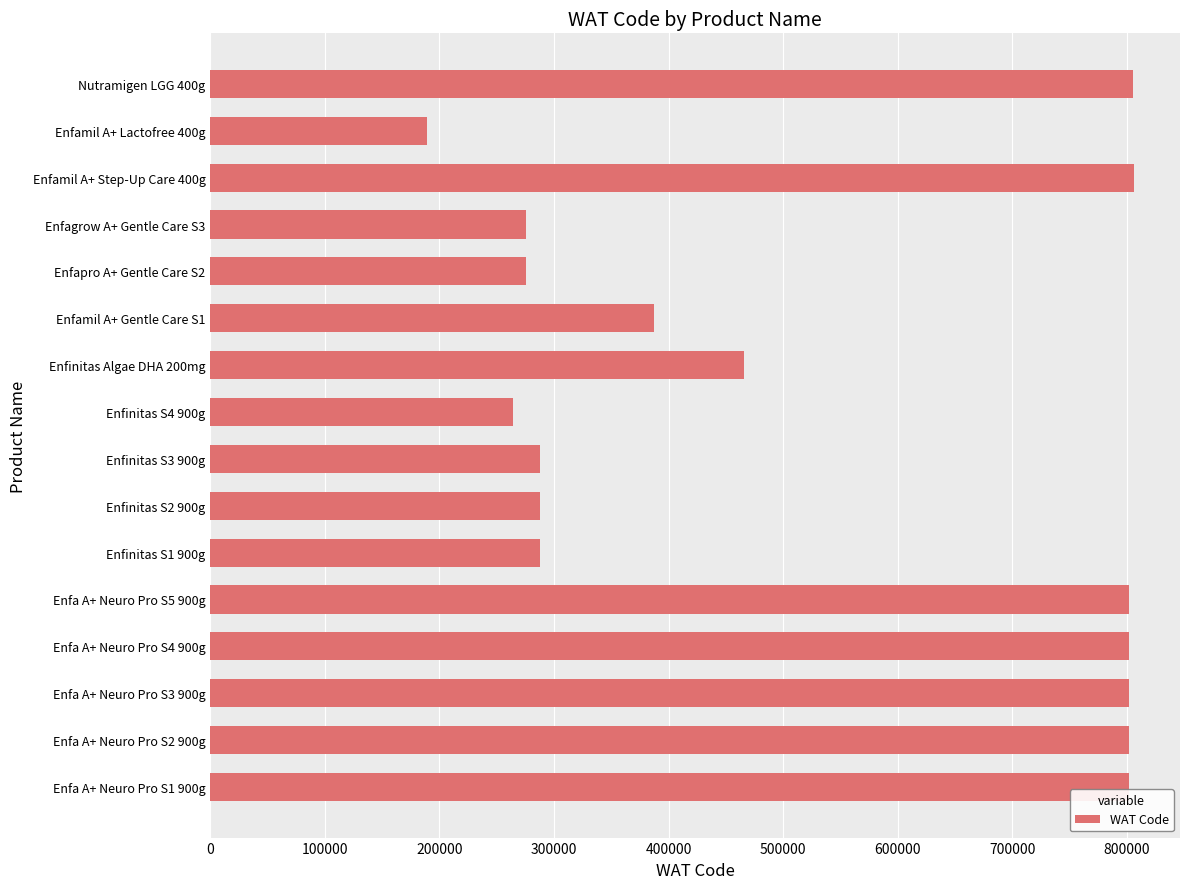

Approximately how many times larger is the value at Enfagrow A+ Gentle Care S3 compared to Enfinitas S1 900g?

1.0